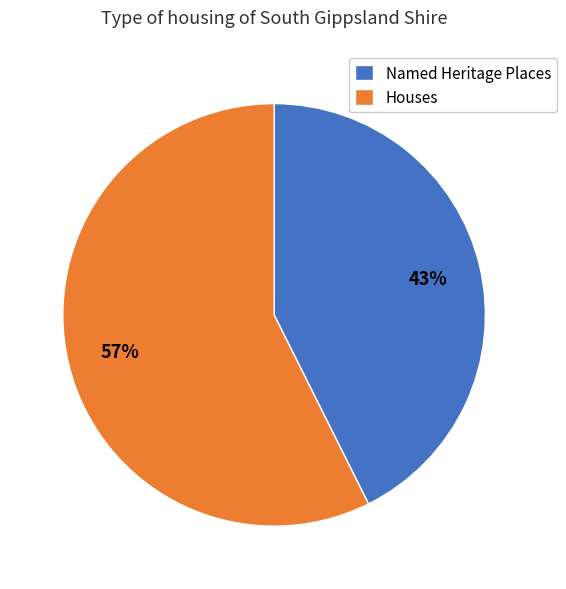

Is there any slice that represents more than half of the pie?

Yes